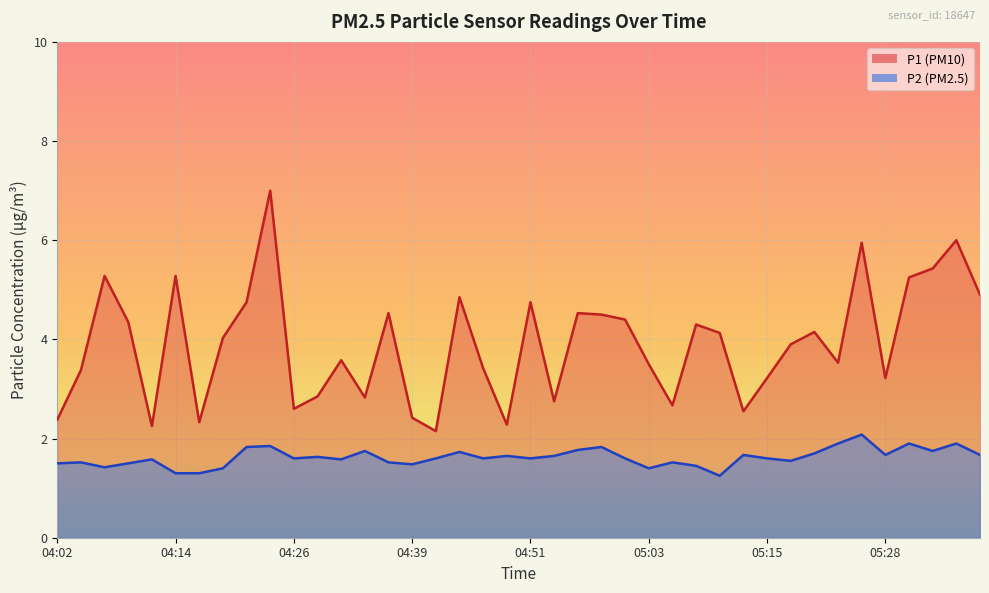

The P2 series shows 1.0 at 05:01. True or false?

False